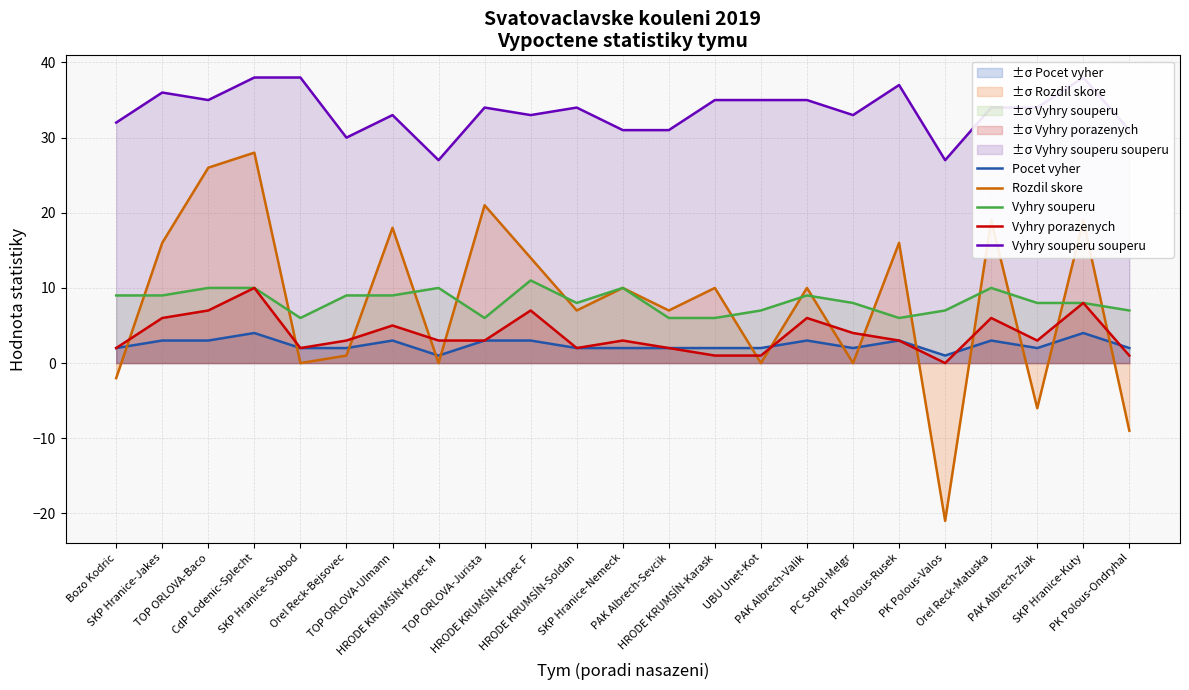

Which series has the widest spread of values?

Rozdil skore